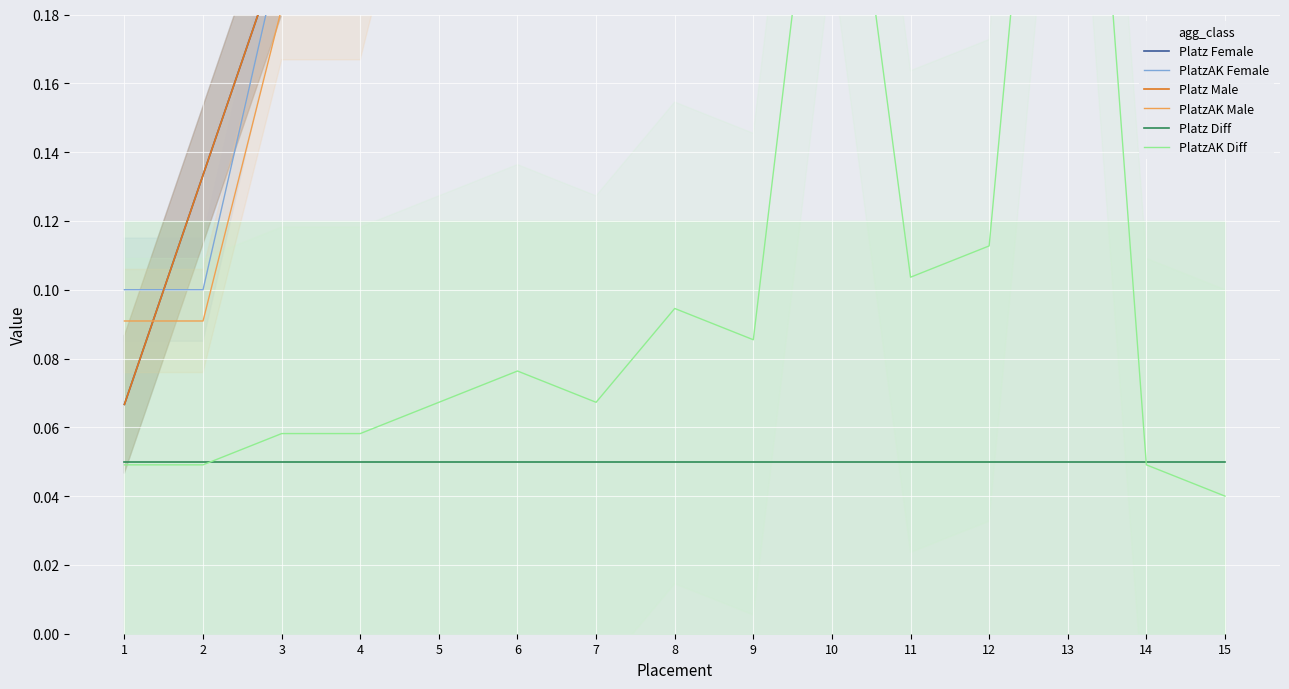

Which category has the highest value across all series?

15